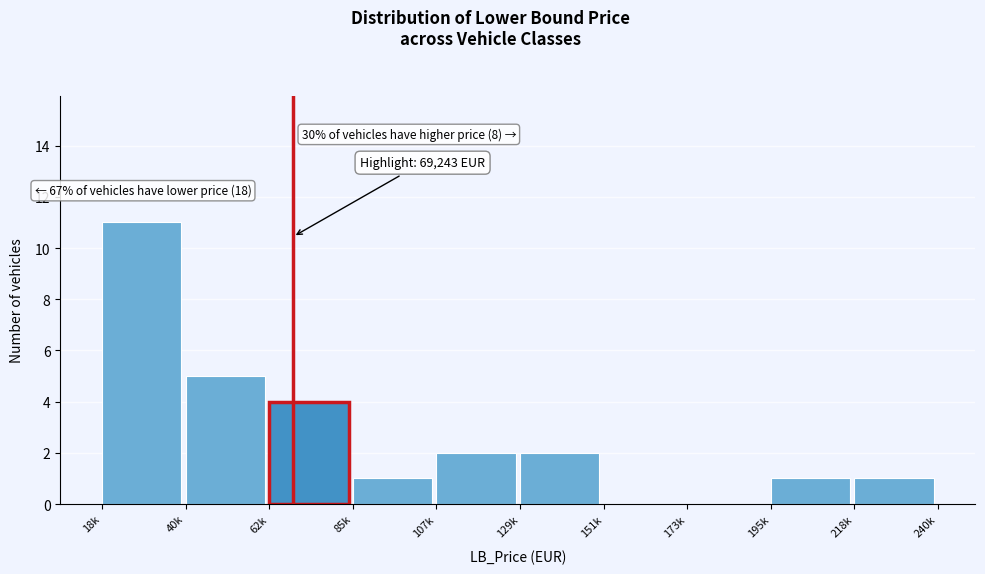

Reading left to right, what are all the values shown in this chart?

18k=11	40k=5	62k=4	85k=1	107k=2	129k=2	151k=0	173k=0	195k=1	218k=1